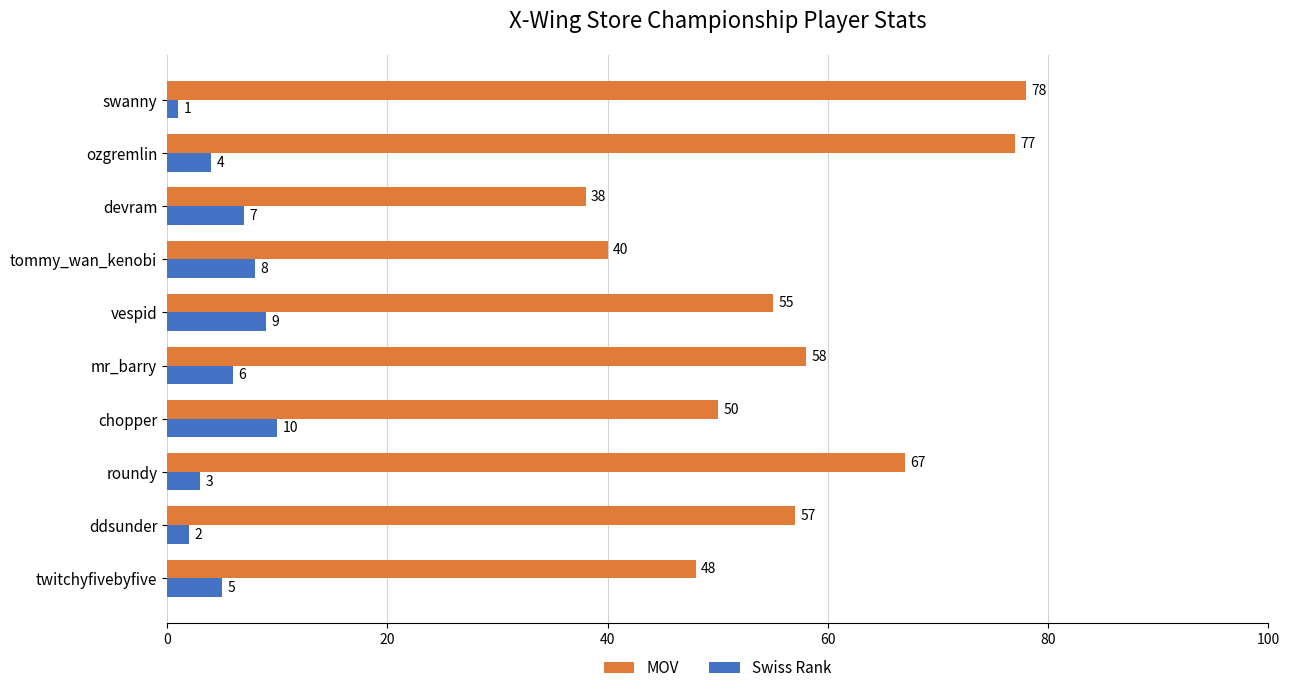

How many Swiss Rank values are between 3 and 8?

6